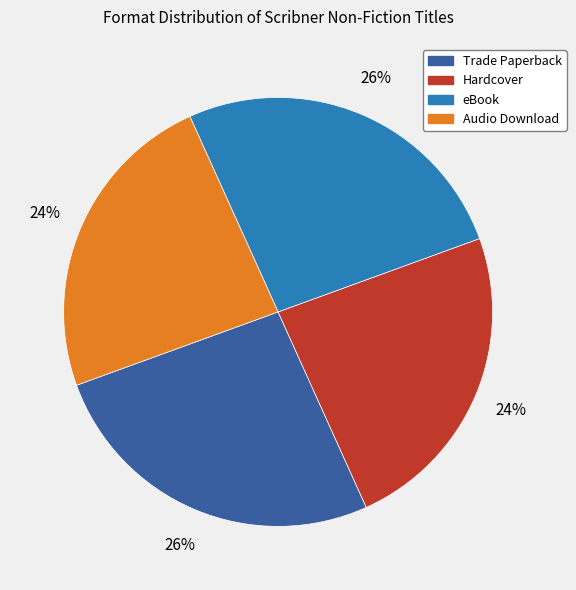

To the nearest percent, what is the combined percentage of Hardcover and Trade Paperback?

50%